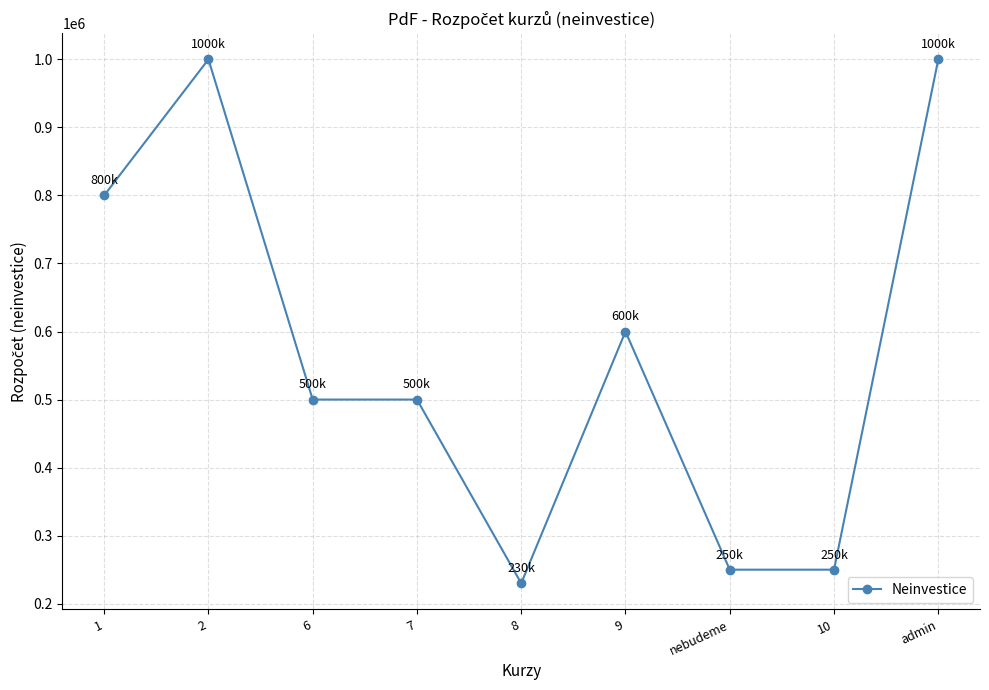

At which category does the data reach its first local peak?

2